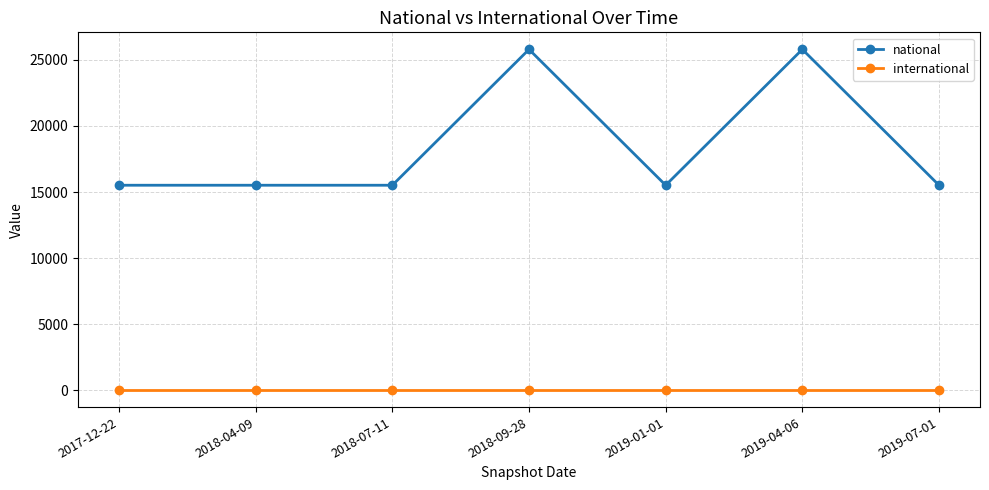

Which series has the widest spread of values?

national